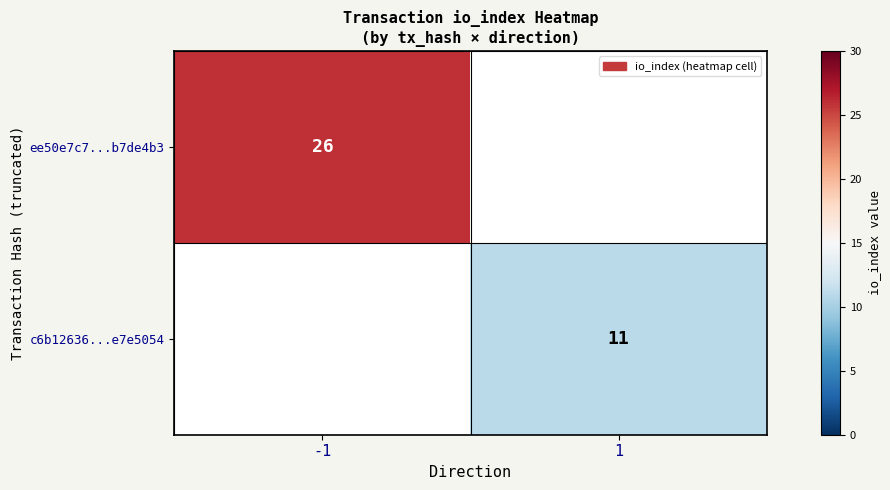

The c6b12636...e7e5054 series shows 5 at 1. True or false?

False